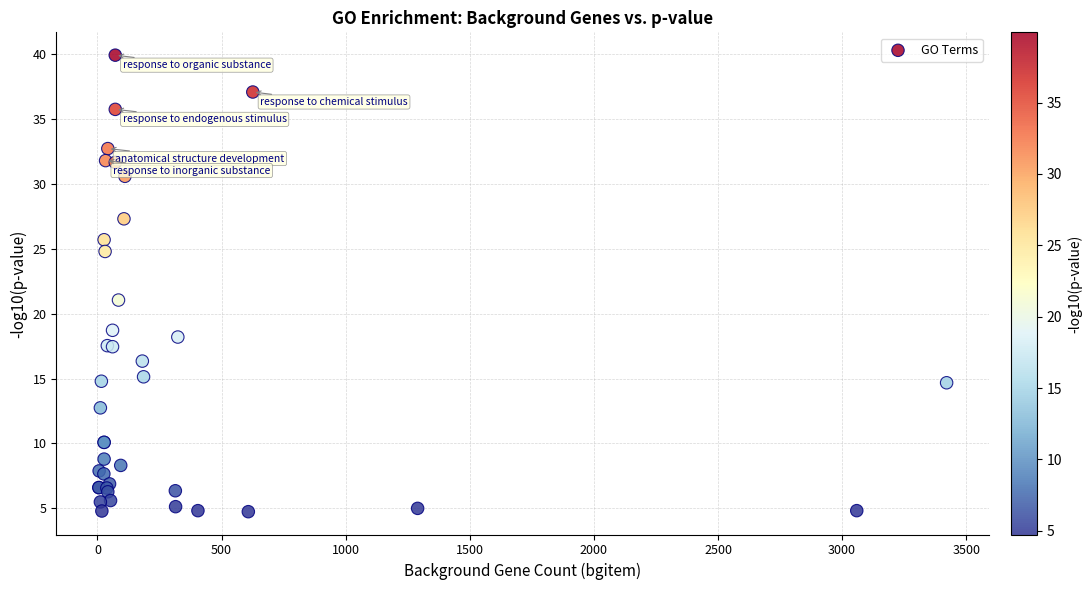

What Y value in the scatter plot is closest to 22?

21.1